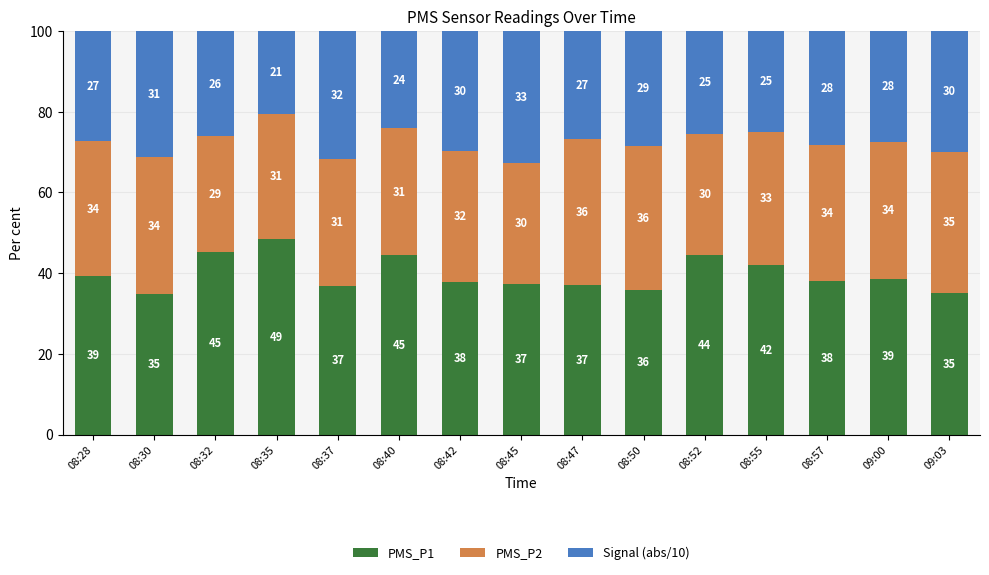

At which label does PMS_P1 reach its peak?

08:35